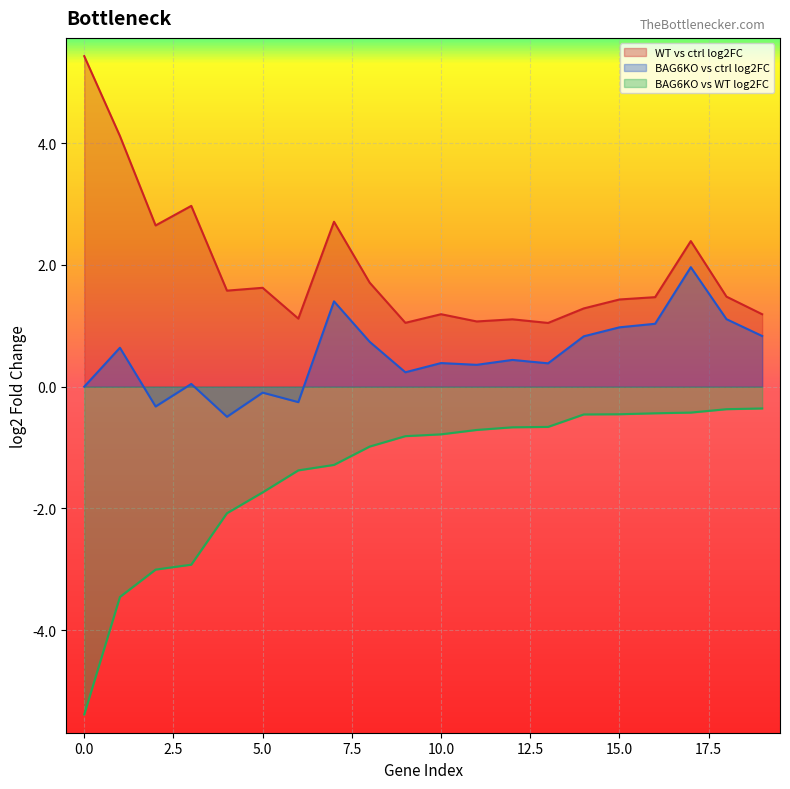

In BAG6KO vs ctrl log2FC, how many points are higher than both neighbors (excluding endpoints)?

7